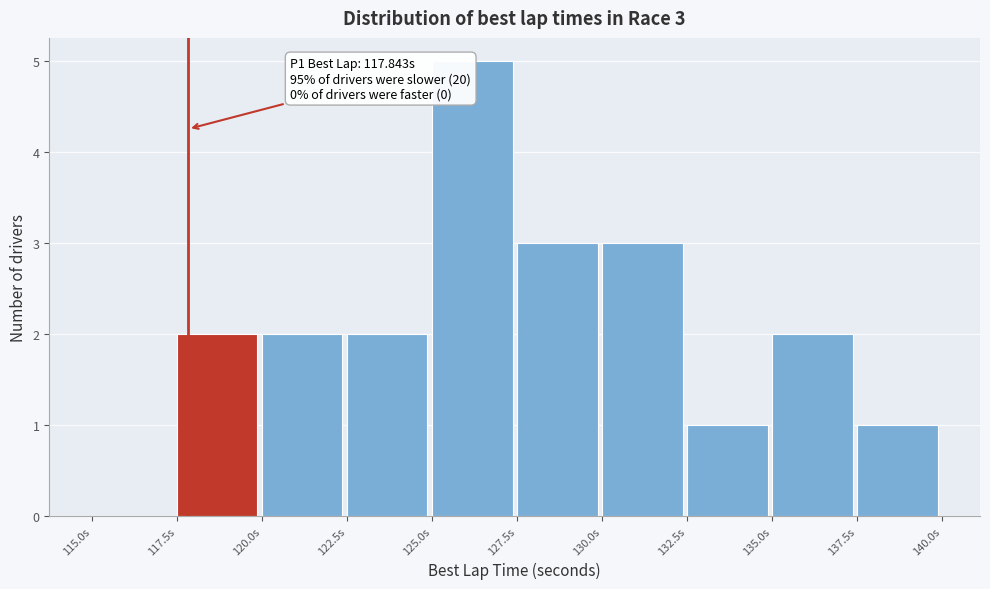

Over which range of the x-axis is the bar tallest?

125.0 to 127.5